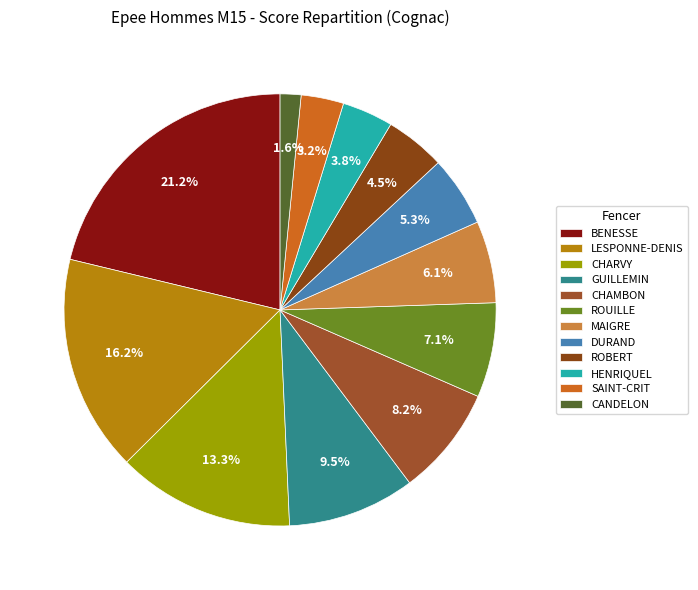

True or false: MAIGRE accounts for 15% of the total.

False